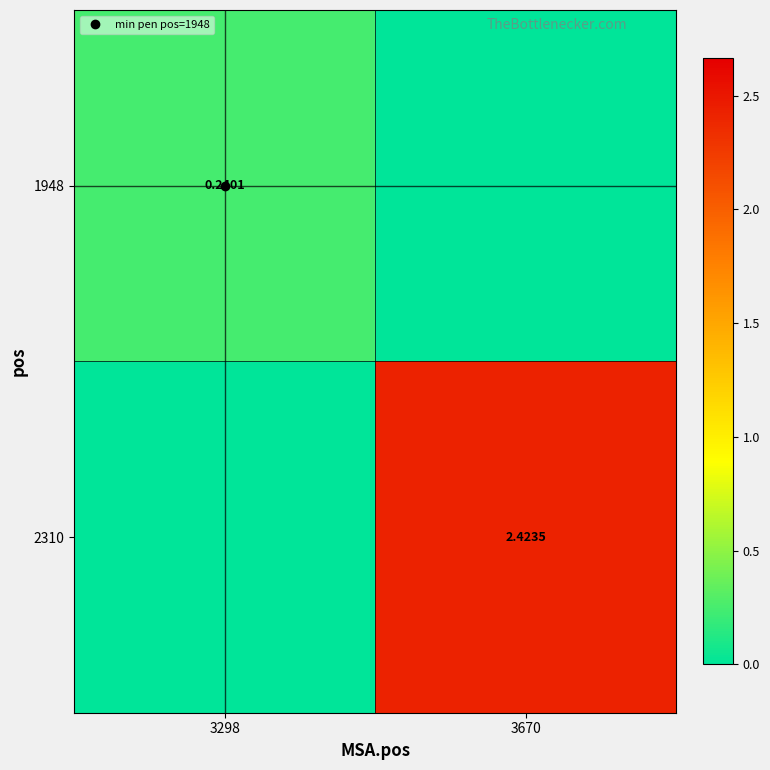

What is the sum of the 2310 values at 3670 and 3298?

2.4